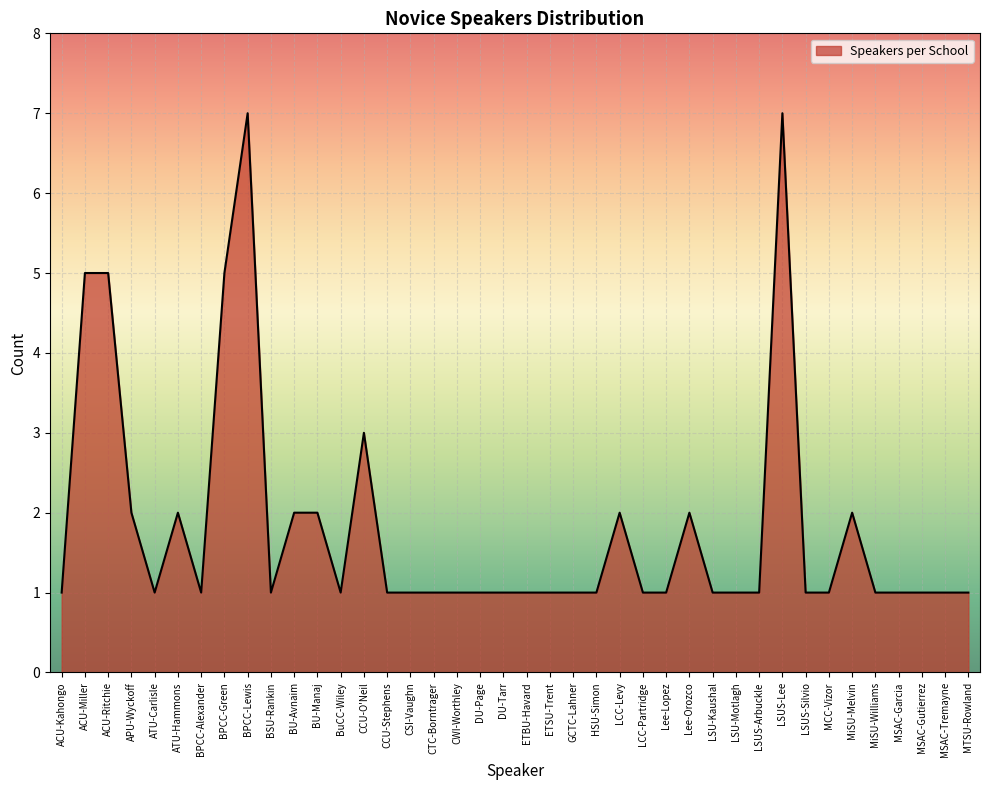

What position from the right is BU-Manaj?

29